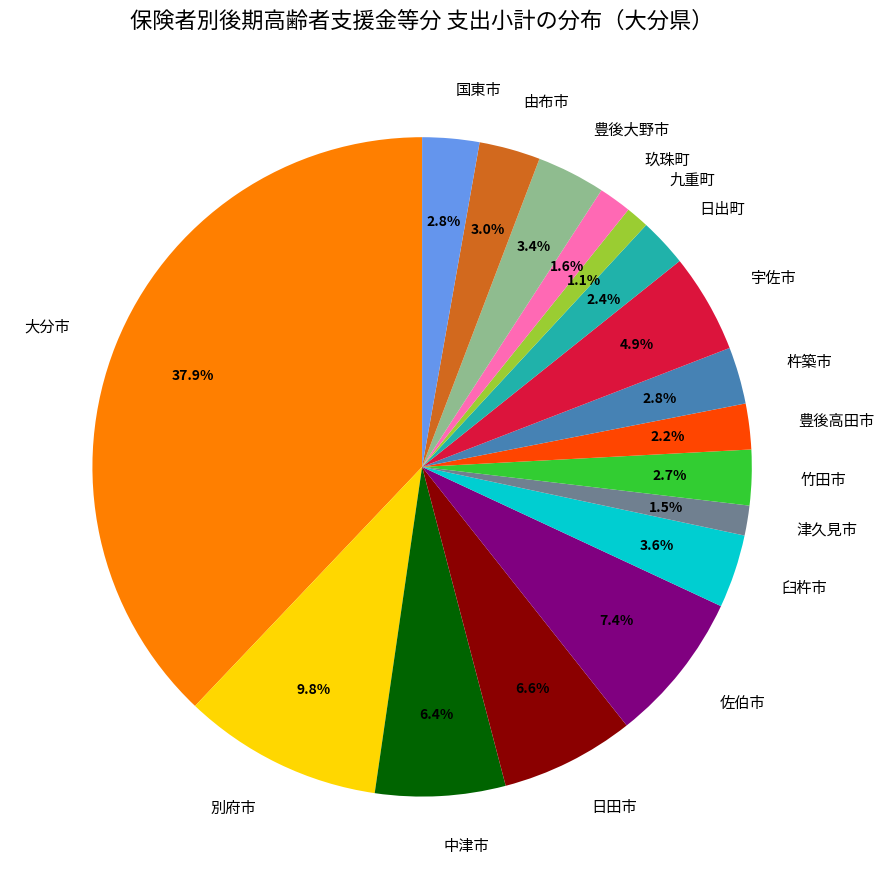

Approximately how many times larger is the value at 玖珠町 compared to 由布市?

0.5